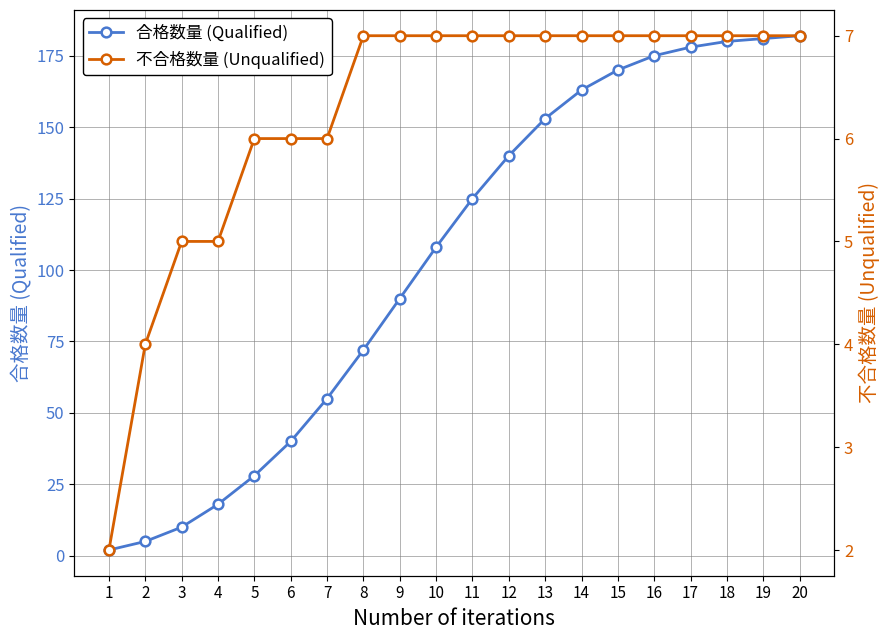

True or false: 不合格数量 (Unqualified) and 合格数量 (Qualified) intersect in this chart.

False